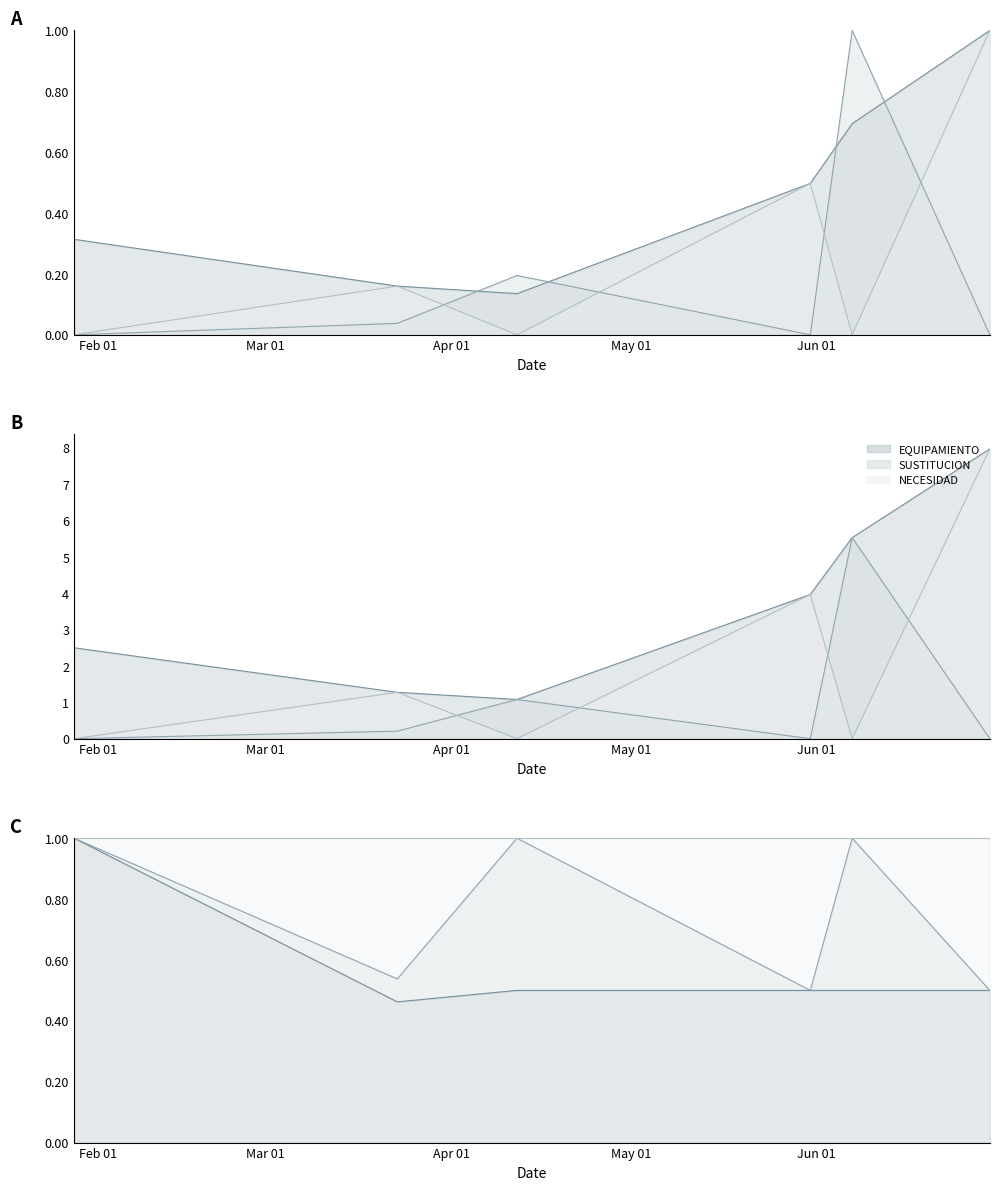

How many values in the NECESIDAD series exceed 0?

3